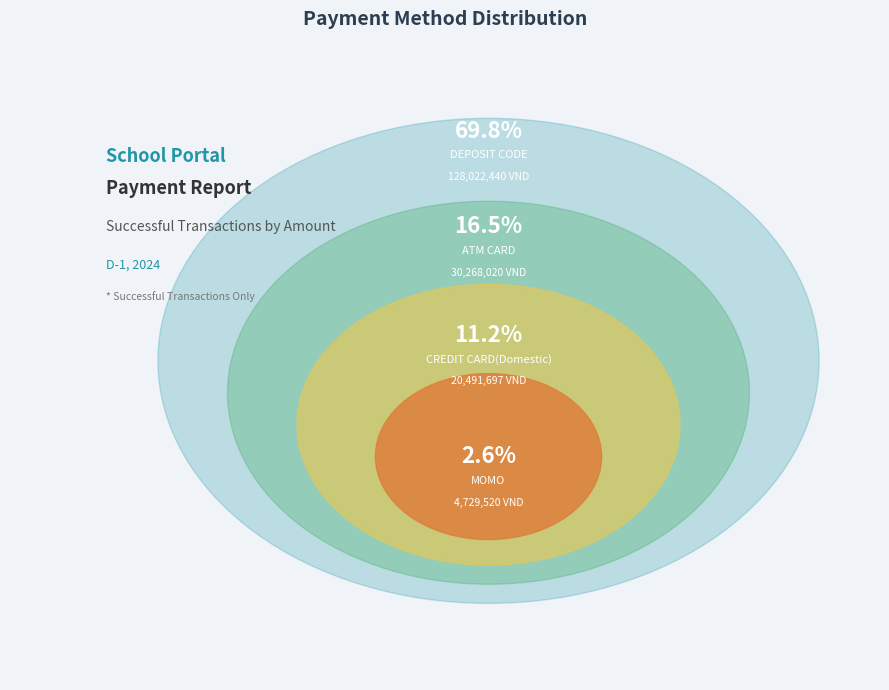

Combined, do MOMO and CREDIT CARD(Domestic) account for over 50%?

No